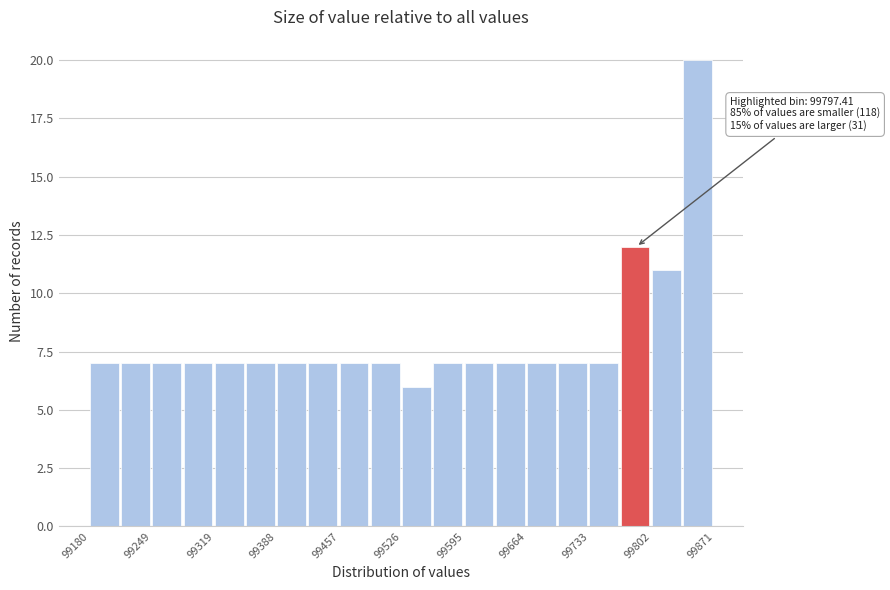

Read against the x-axis, roughly where is the centre of the tallest bar?

99850